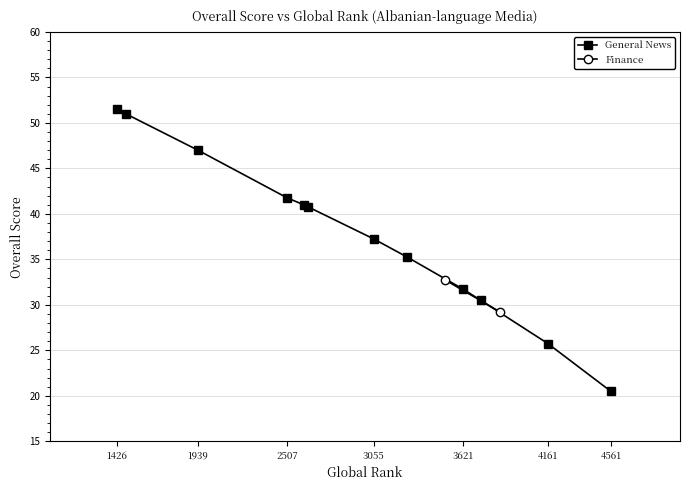

True or false: General News has a value of 47.0 at 1939.

True